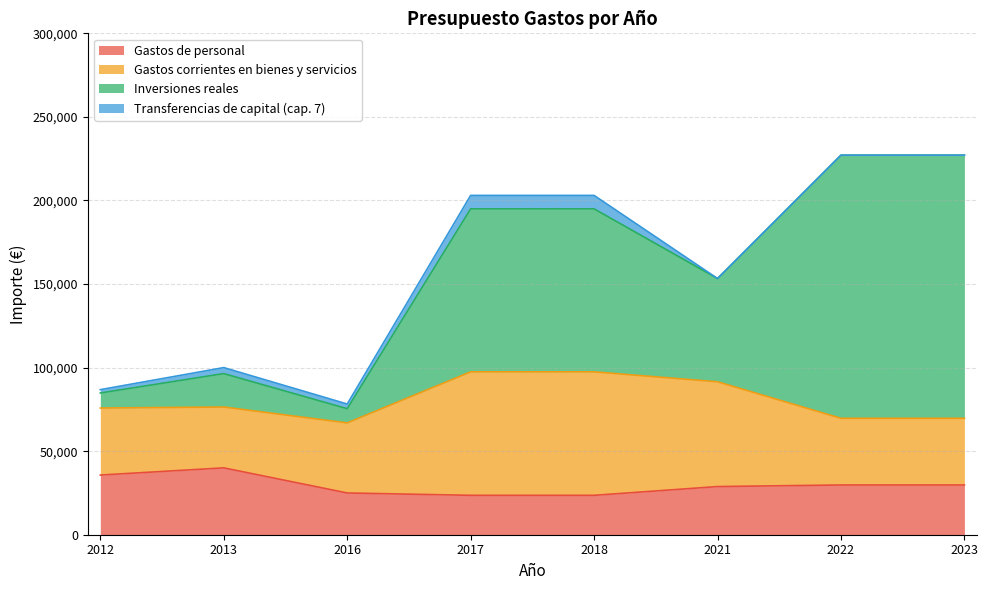

Between 2012 and 2021, which series saw the biggest shift?

Inversiones reales